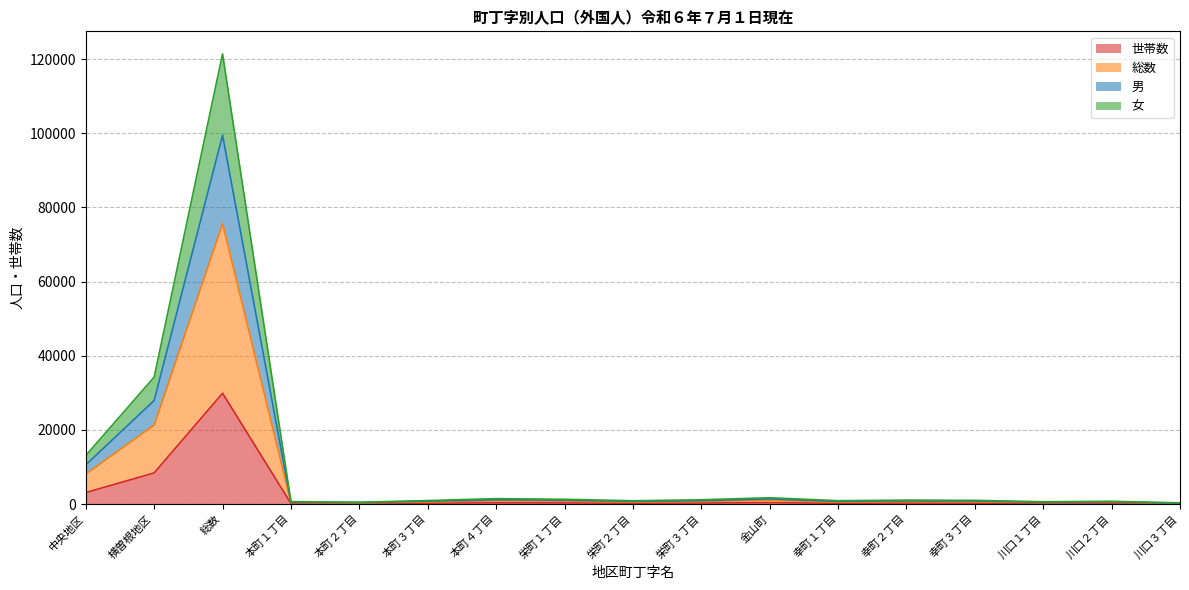

How many data points in 世帯数 are less than 240?

8